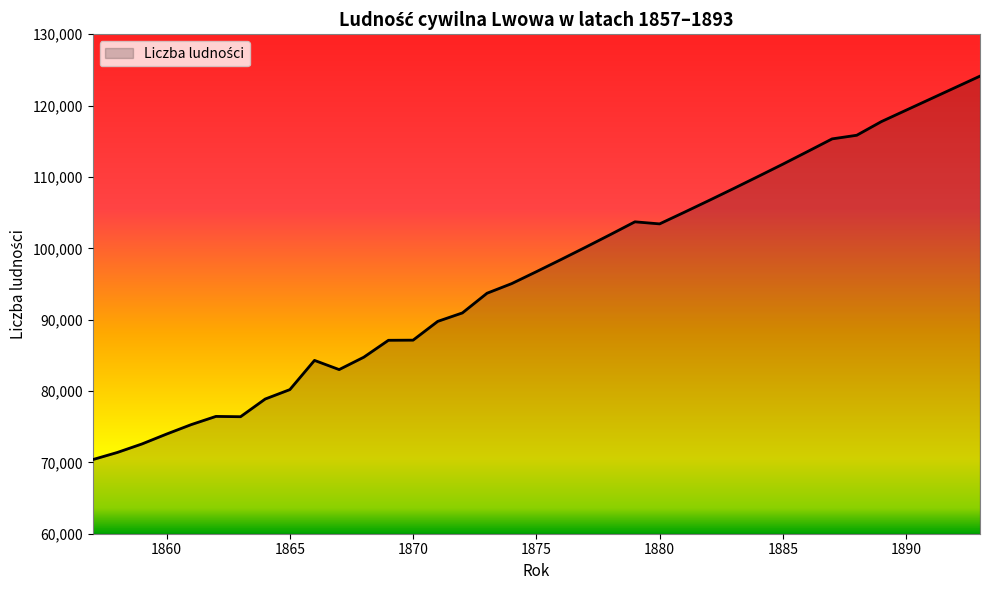

What is the minimum value shown in the chart?

70384